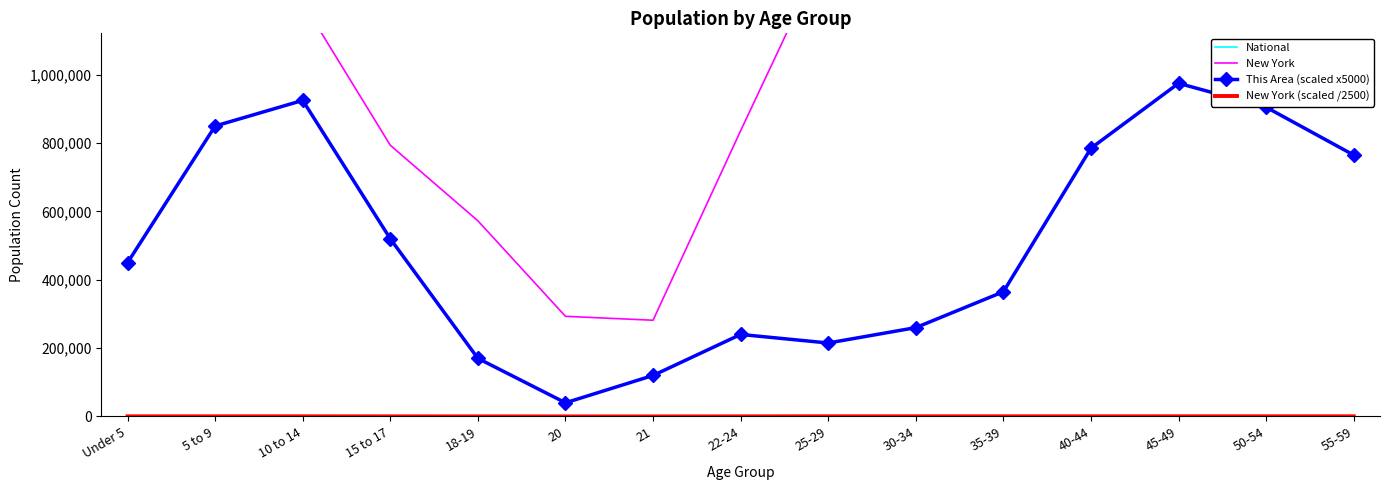

At which category is the sum across all series the highest?

45-49